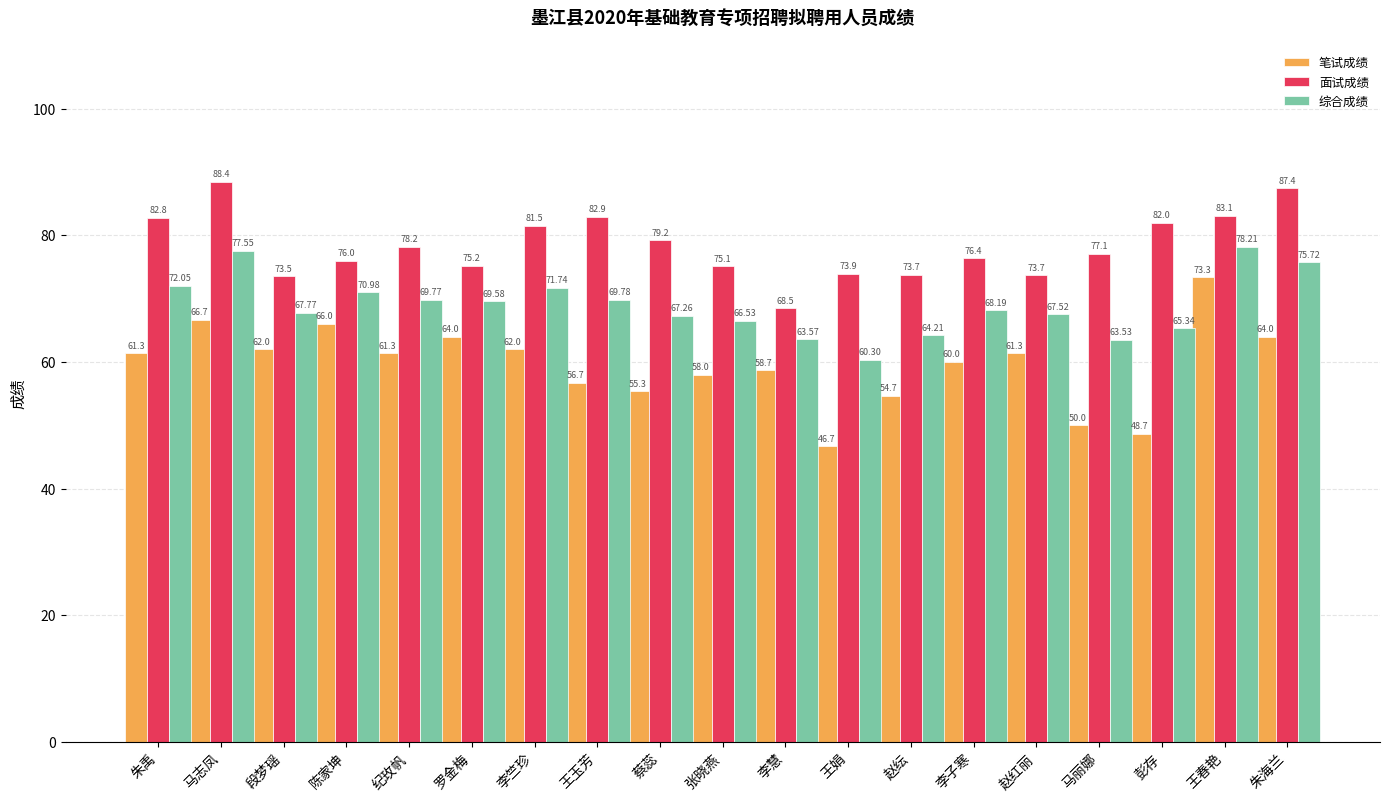

The 综合成绩 series shows 69.8 at 王玉芳. True or false?

True